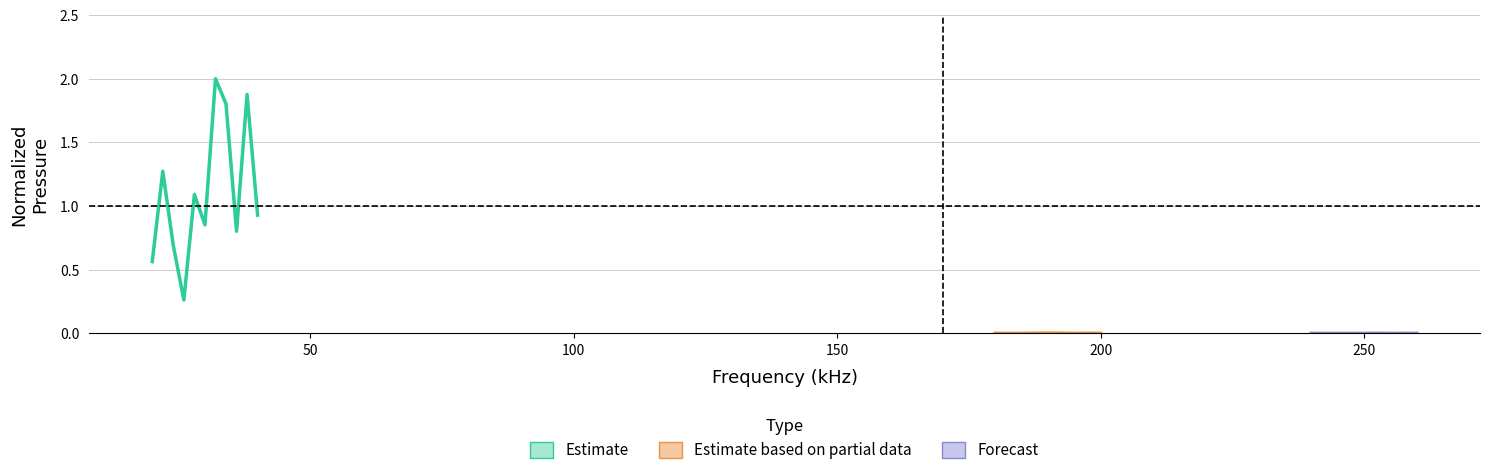

Reading left to right, list all the values displayed in this chart.

Estimate: 0.6	1.3	0.7	0.3	1.1	0.9	2.0	1.8	0.8	1.9	0.9
Estimate based on partial data: 0.0	0.0	0.0	0.0	0.0	0.0	0.0	0.0	0.0	0.0	0.0
Forecast: 0.0	0.0	0.0	0.0	0.0	0.0	0.0	0.0	0.0	0.0	0.0